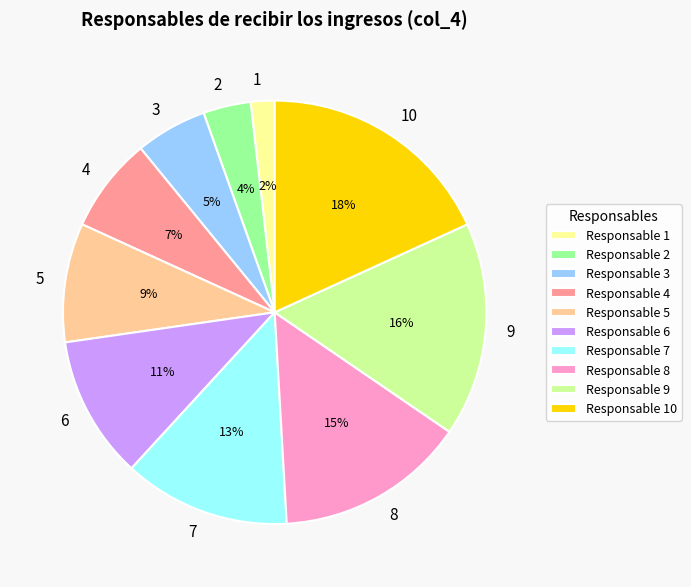

Rank the categories by value from highest to lowest.

10, 9, 8, 7, 6, 5, 4, 3, 2, 1